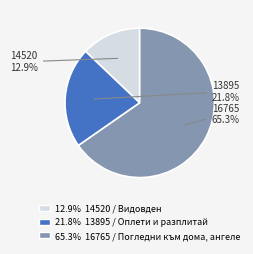

How many slices are in this pie chart?

3